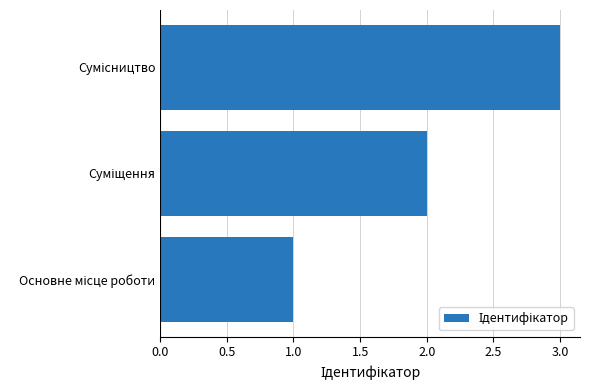

What is the maximum value shown in the chart?

3